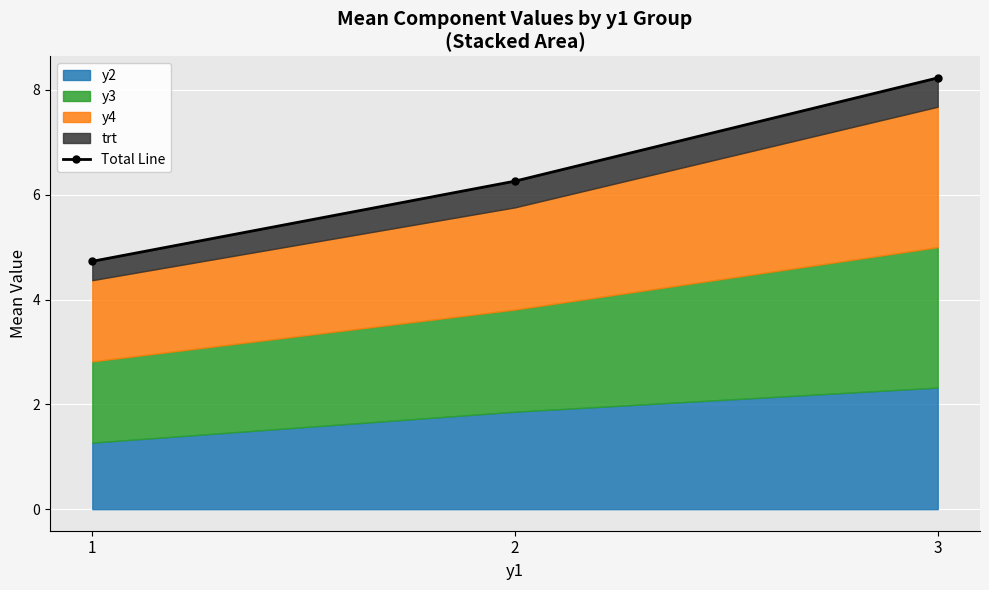

Reading left to right, extract all data points from this chart.

1=4.7	2=6.3	3=8.2